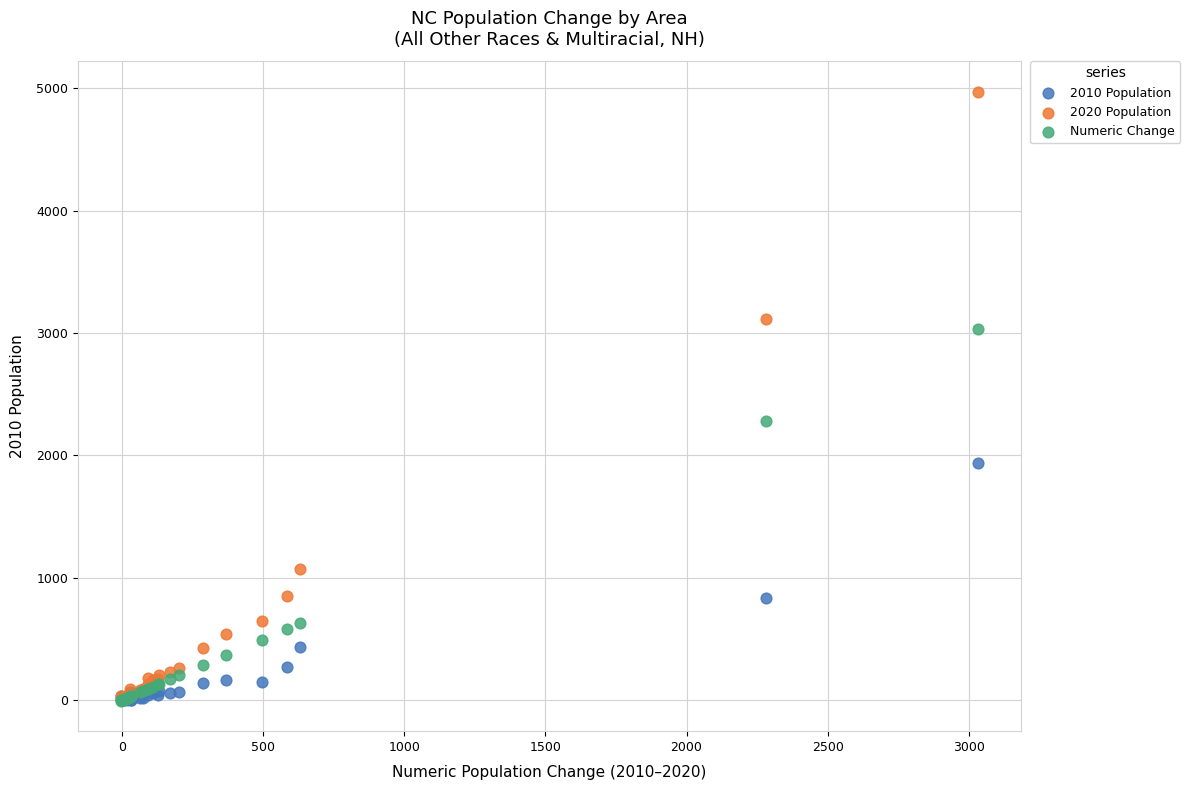

What are all the series names shown in the legend?

2010 Population, 2020 Population, Numeric Change